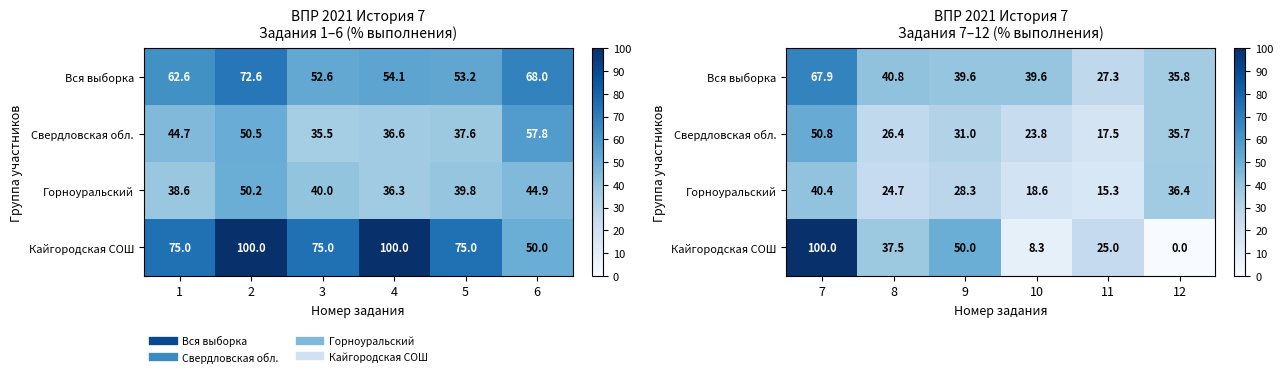

Which series has the widest spread of values?

Кайгородская СОШ